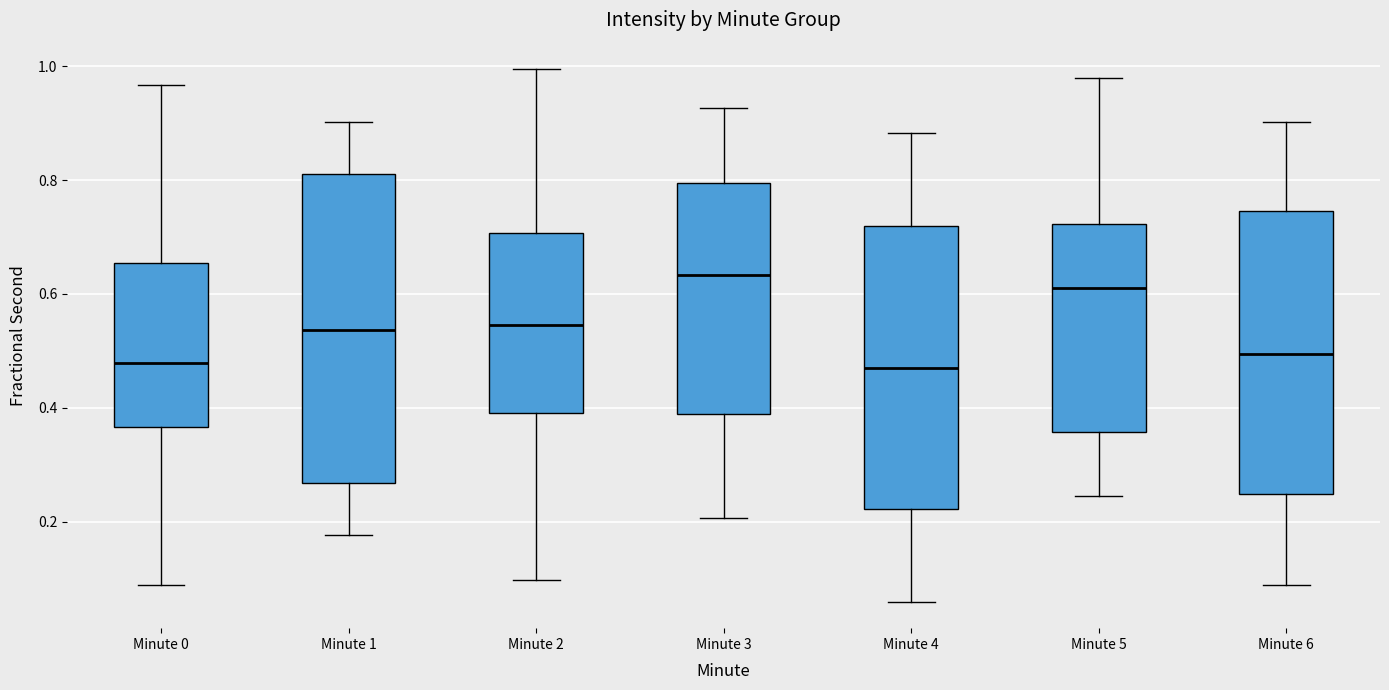

Where does the lower whisker of the box for Minute 1 end on the y-axis? The values are not printed on the chart, so give them approximately, as read against the axis.

0.18